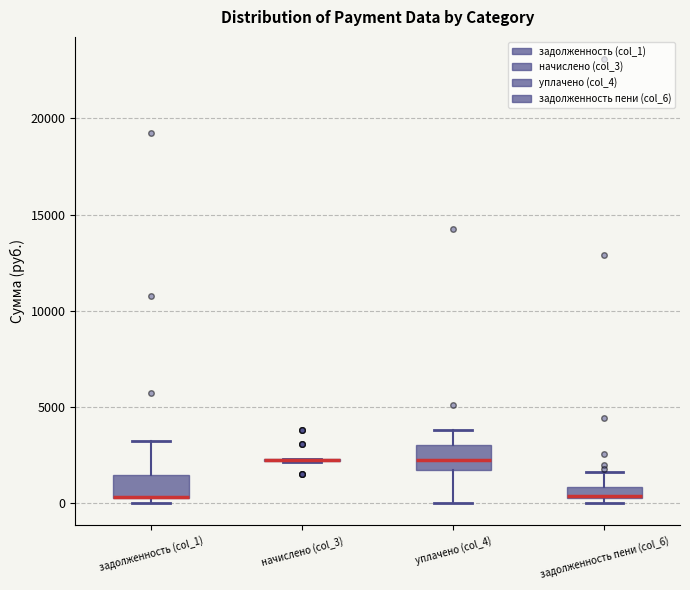

Where is the lower edge of the box for задолженность (col_1) on the y-axis? The values are not printed on the chart, so give them approximately, as read against the axis.

0